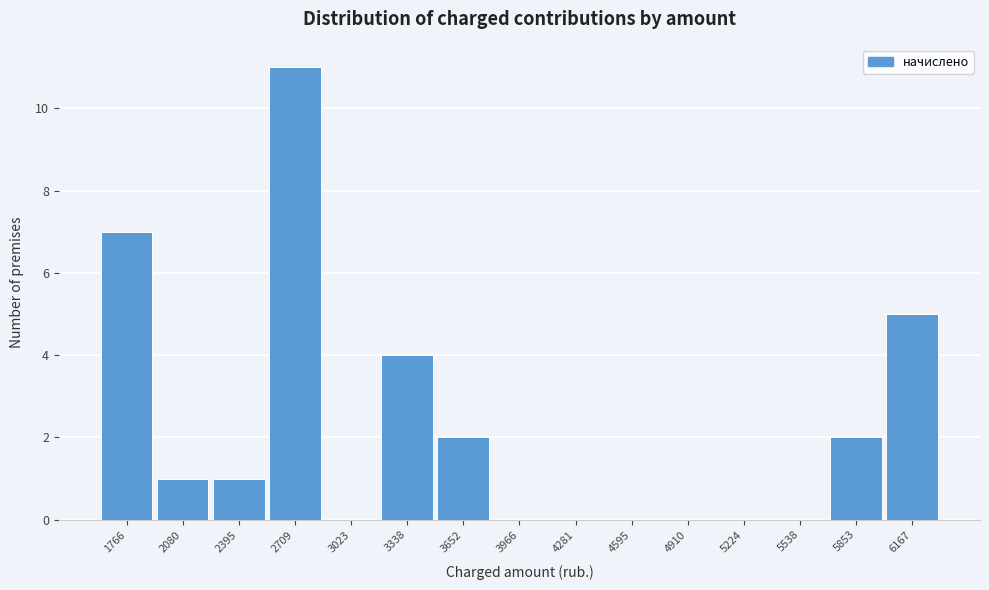

Reading right to left, transcribe all the data shown in this chart.

6167=5	5853=2	5538=0	5224=0	4910=0	4595=0	4281=0	3966=0	3652=2	3338=4	3023=0	2709=11	2395=1	2080=1	1766=7